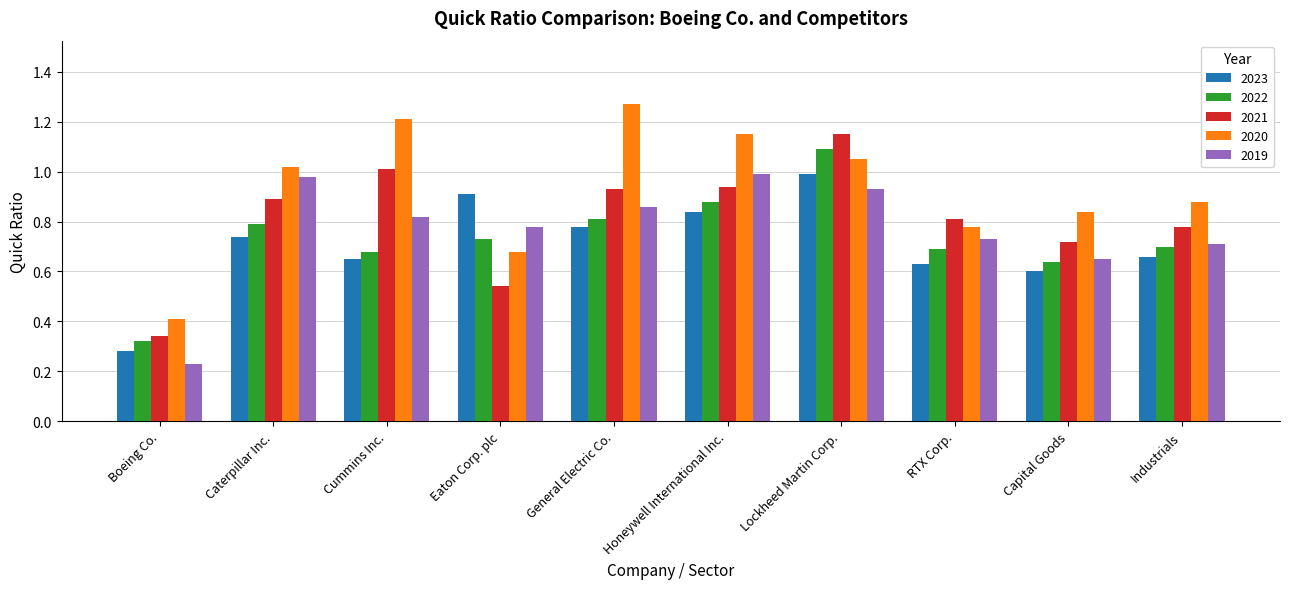

Which category has the lowest value across all series?

Boeing Co.